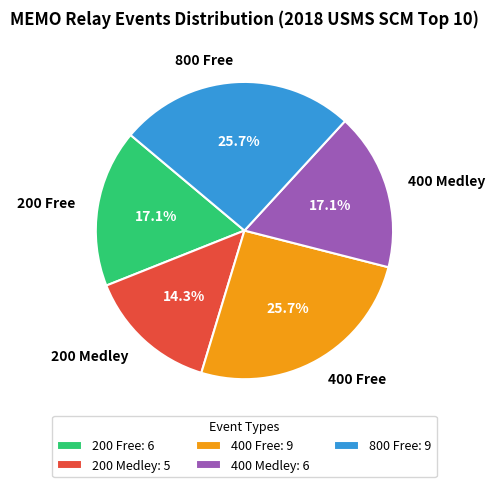

What portion of the pie excludes 200 Free?

82.9%